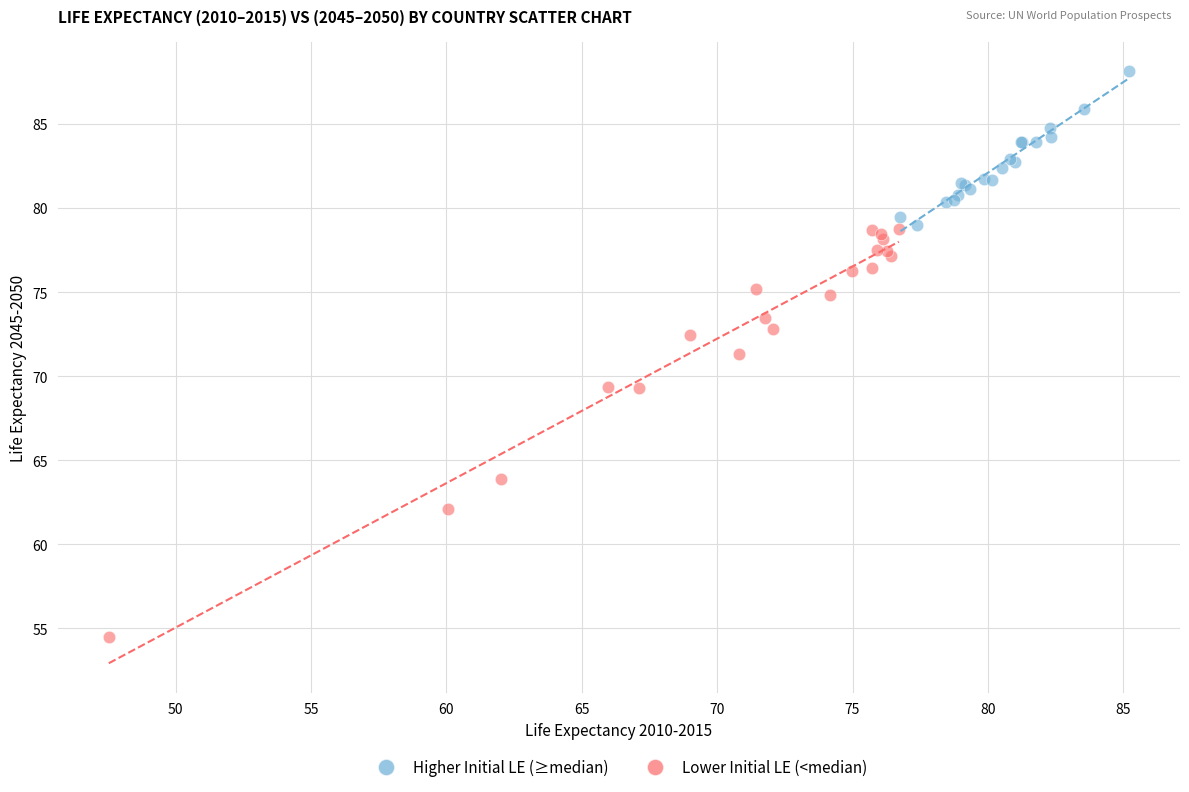

Which series contains the lowest Y value?

Lower Initial LE (<median)